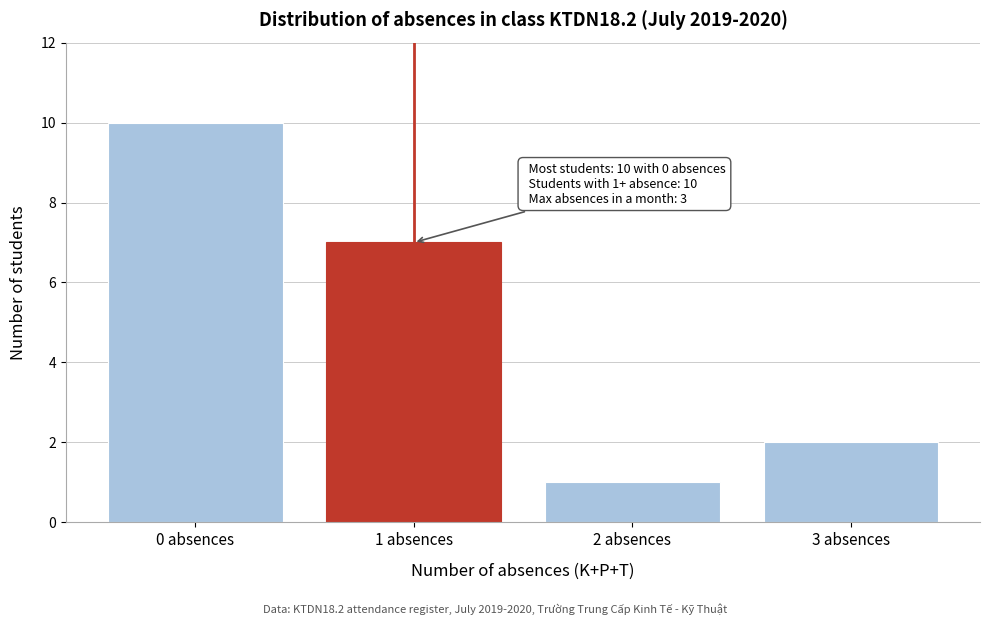

Reading left to right, extract all data points from this chart.

10	7	1	2